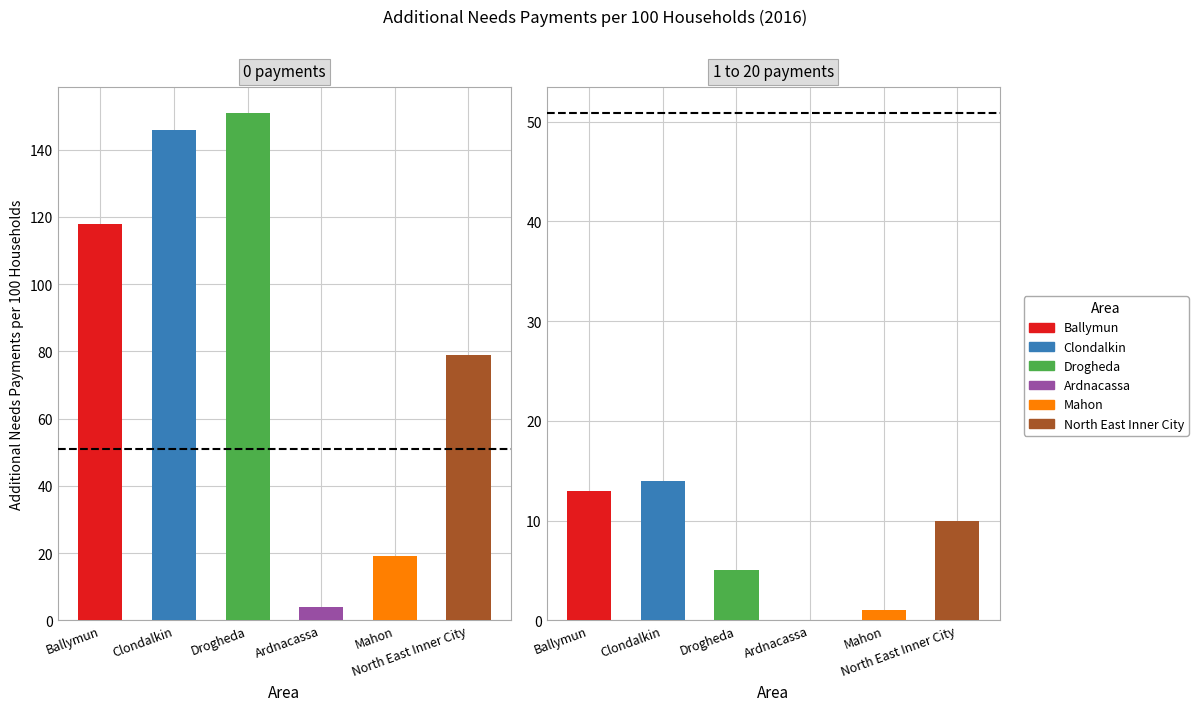

What is the difference between the maximum and minimum values in the 0 payments series?

147